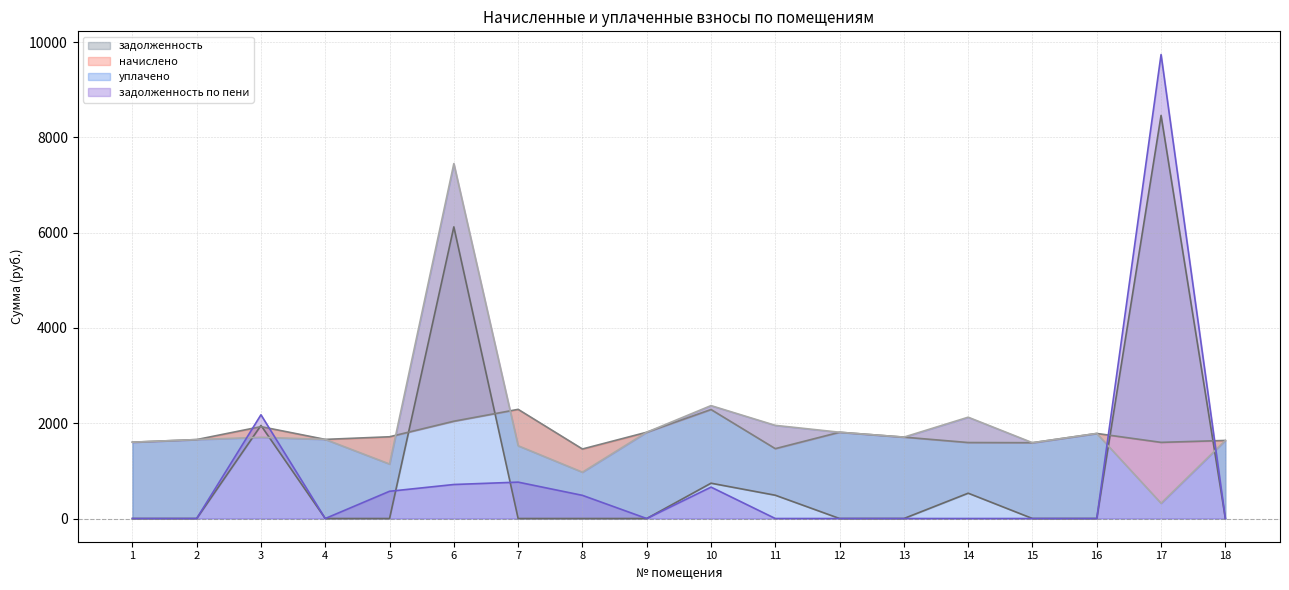

Is the value of начислено at 4 greater than the value of уплачено at 6?

No